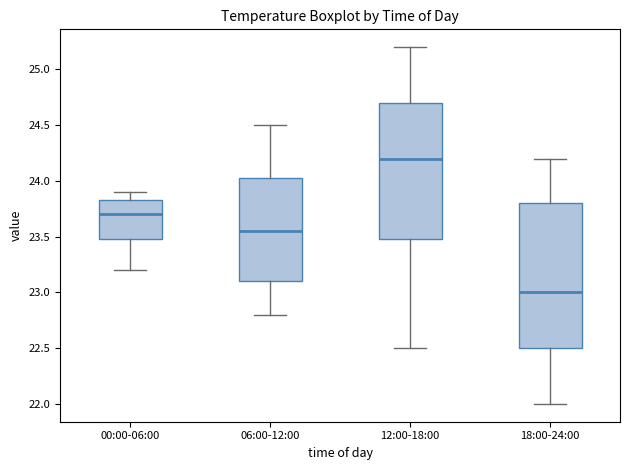

Reading left to right, read every box against the y-axis: the position of its median line, the range the box covers, and the ends of its whiskers. The values are not printed on the chart, so give them approximately, as read against the axis.

00:00-06:00: median 23.70, box 23.50 to 23.85, whiskers 23.20 to 23.90
06:00-12:00: median 23.55, box 23.10 to 24.05, whiskers 22.80 to 24.50
12:00-18:00: median 24.20, box 23.50 to 24.70, whiskers 22.50 to 25.20
18:00-24:00: median 23.00, box 22.50 to 23.80, whiskers 22.00 to 24.20